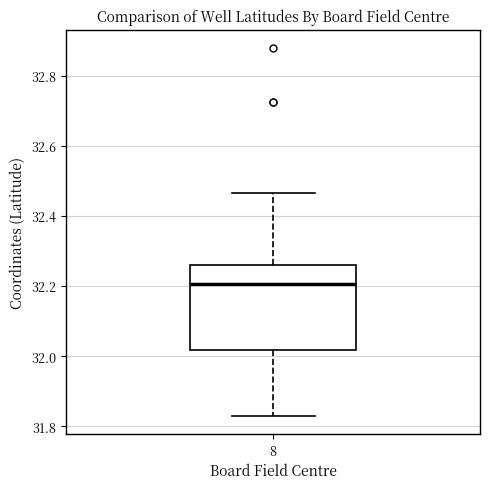

Transcribe this box plot: give where the median line is, the range the box spans, and where the two whiskers end, as read against the y-axis. The values are not printed on the chart, so give them approximately, as read against the axis.

median 32.20, box 32.02 to 32.26, whiskers 31.84 to 32.46